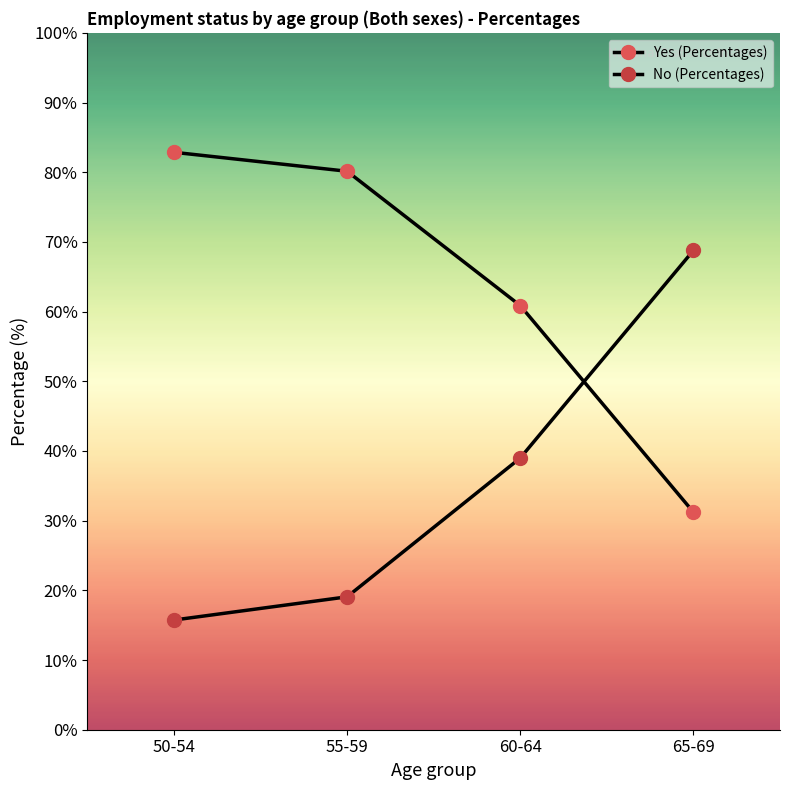

How many values in the Yes (Percentages) series are below 80?

2